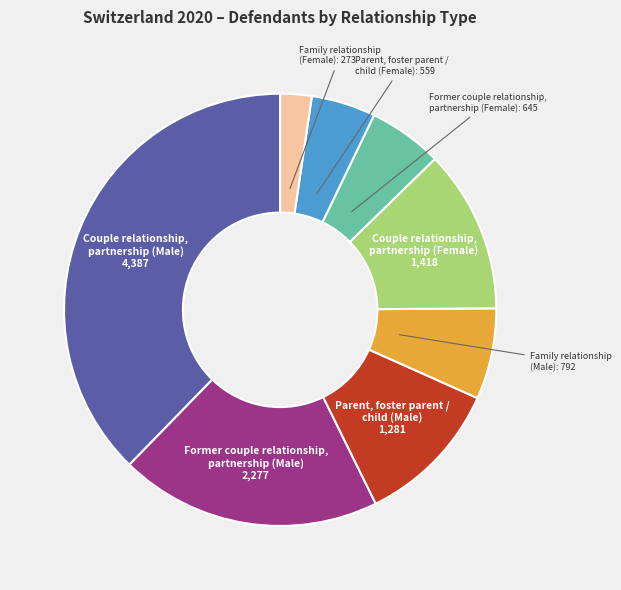

Is there a majority slice in this chart?

No